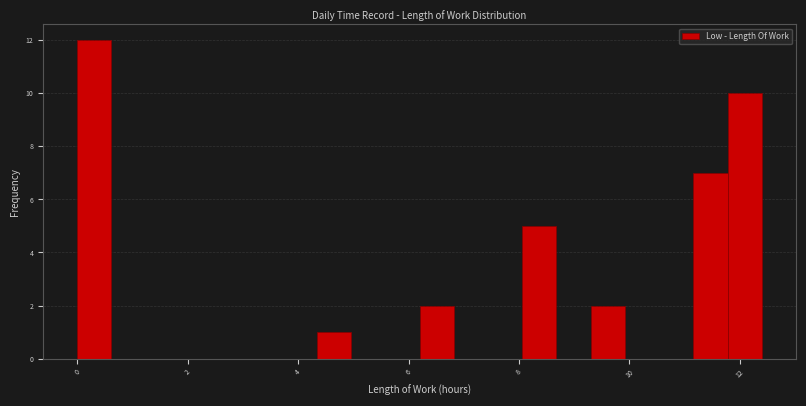

Around what value on the x-axis is the tallest bar? Give the approximate position of its centre, as read against the axis.

0.4